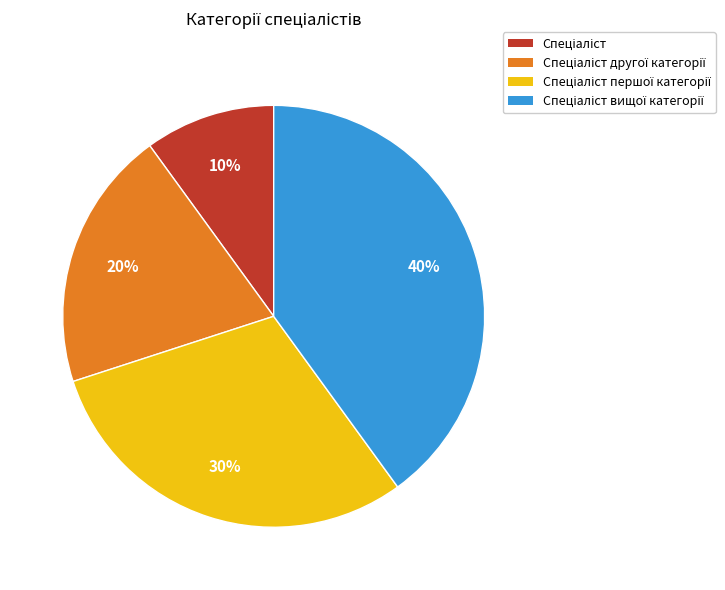

How many segments does this pie chart have?

4